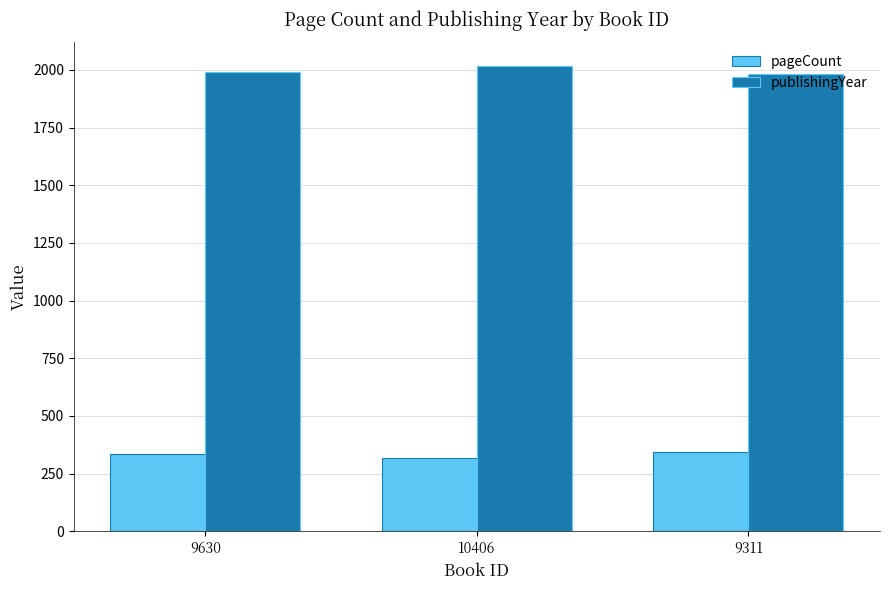

What are all the series names shown in the legend?

pageCount, publishingYear